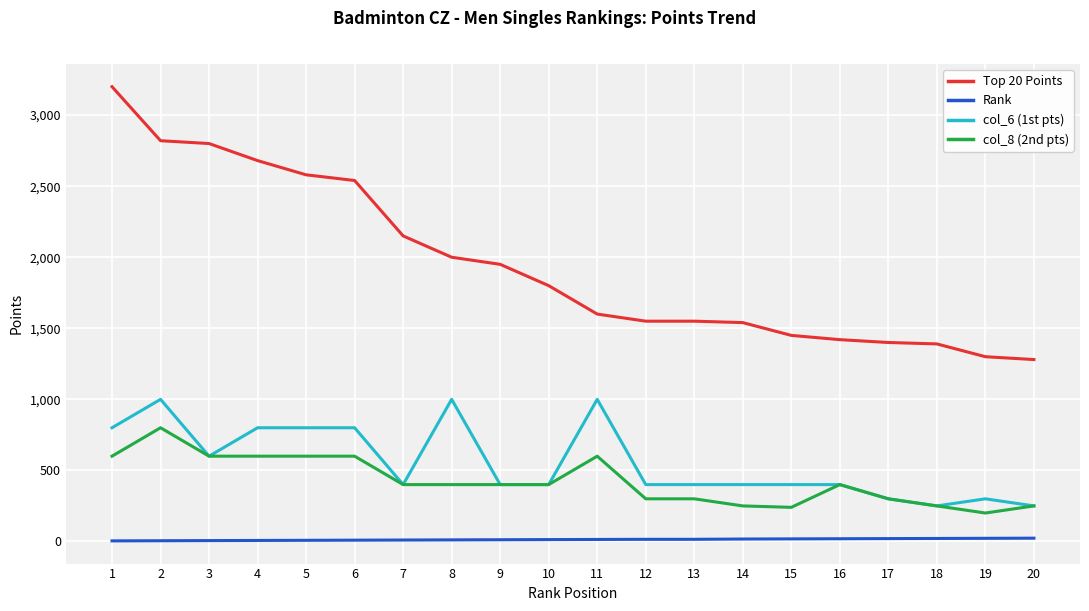

Which series has the widest spread of values?

Top 20 Points